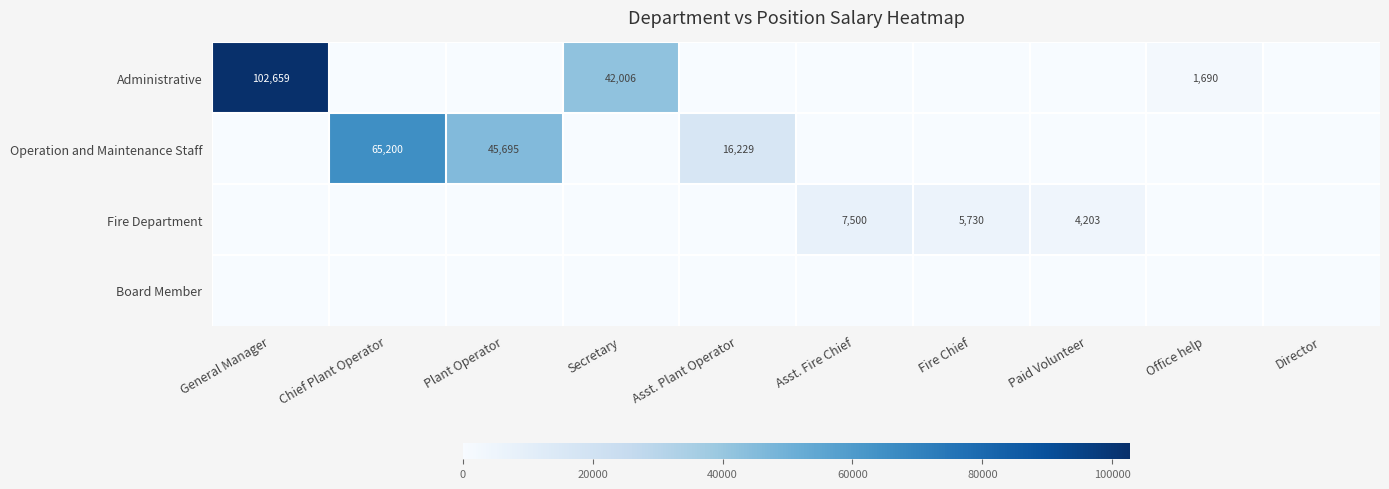

True or false: Fire Department has a value of 6973 at Paid Volunteer.

False